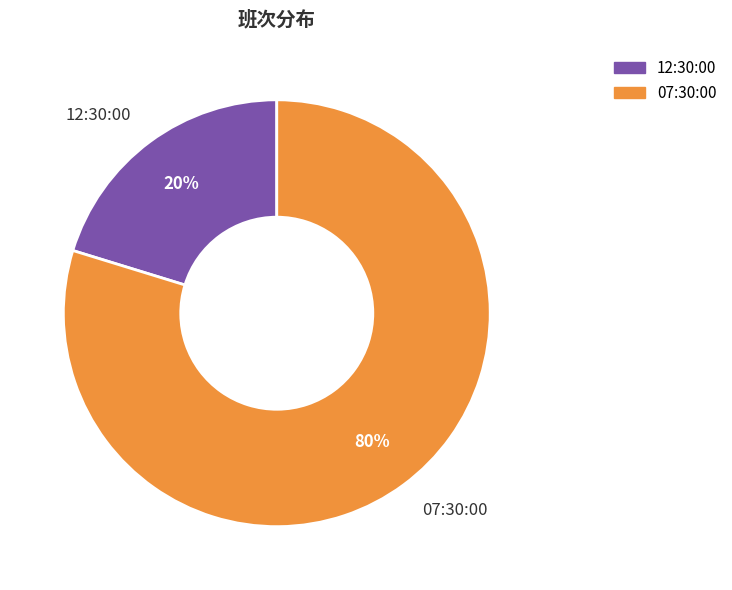

Which category has the biggest portion of the pie?

07:30:00